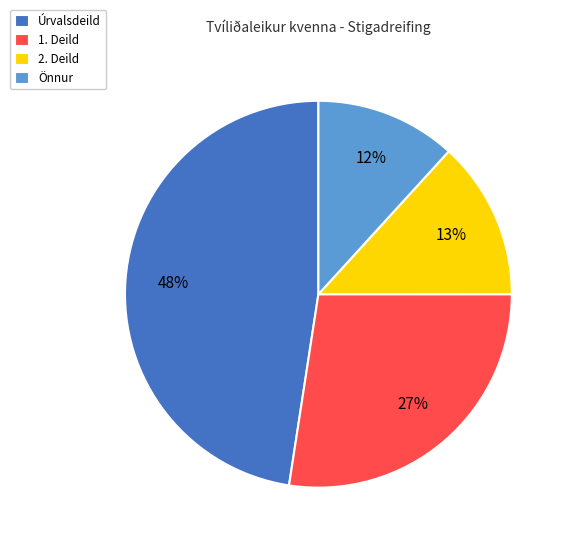

Count the number of slices in the pie.

4